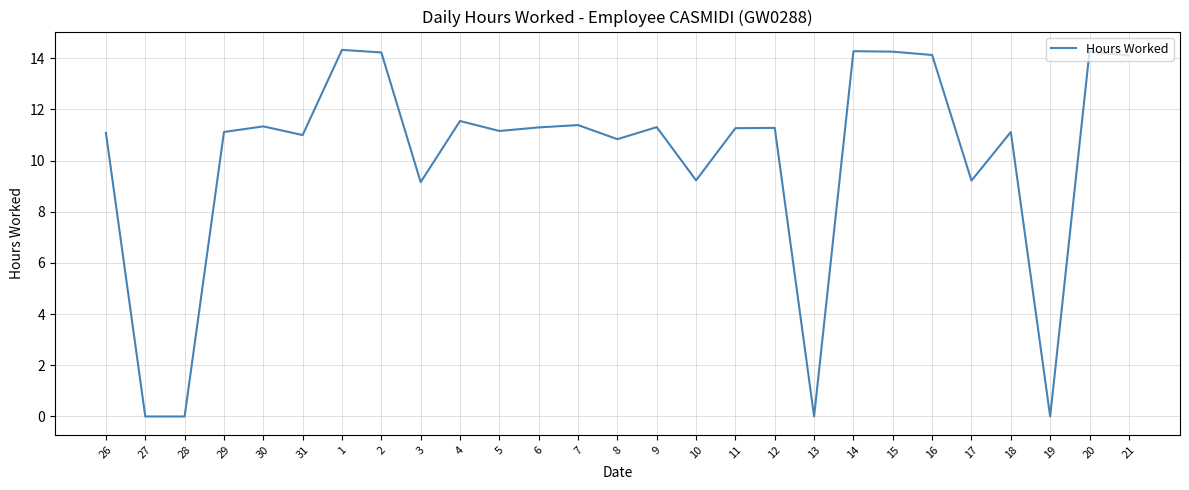

What is the change in value from 5 to 19?

-11.2